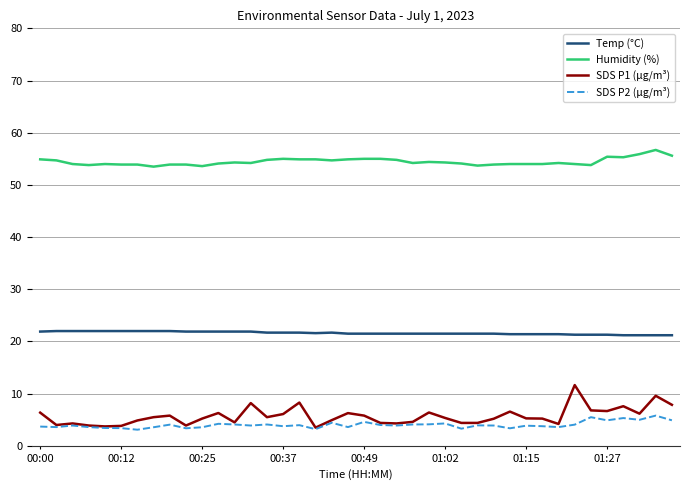

What is the difference between the maximum and second lowest values in the SDS P2 (µg/m³) series?

2.6